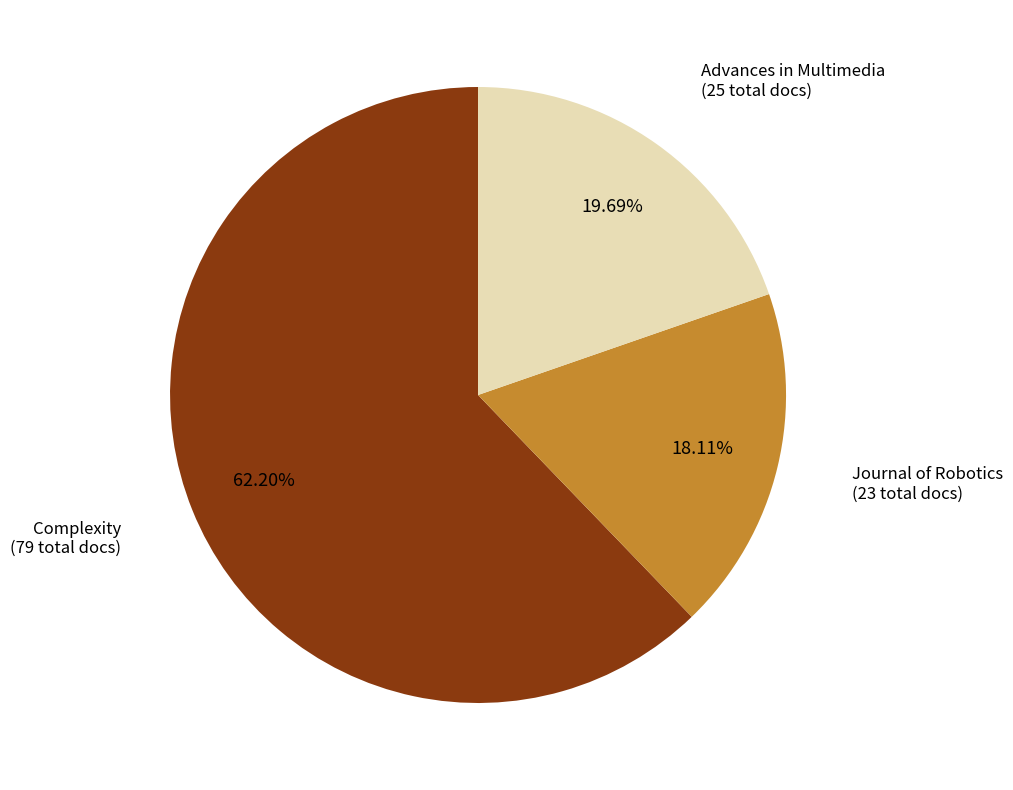

Is there any slice that represents more than half of the pie?

Yes